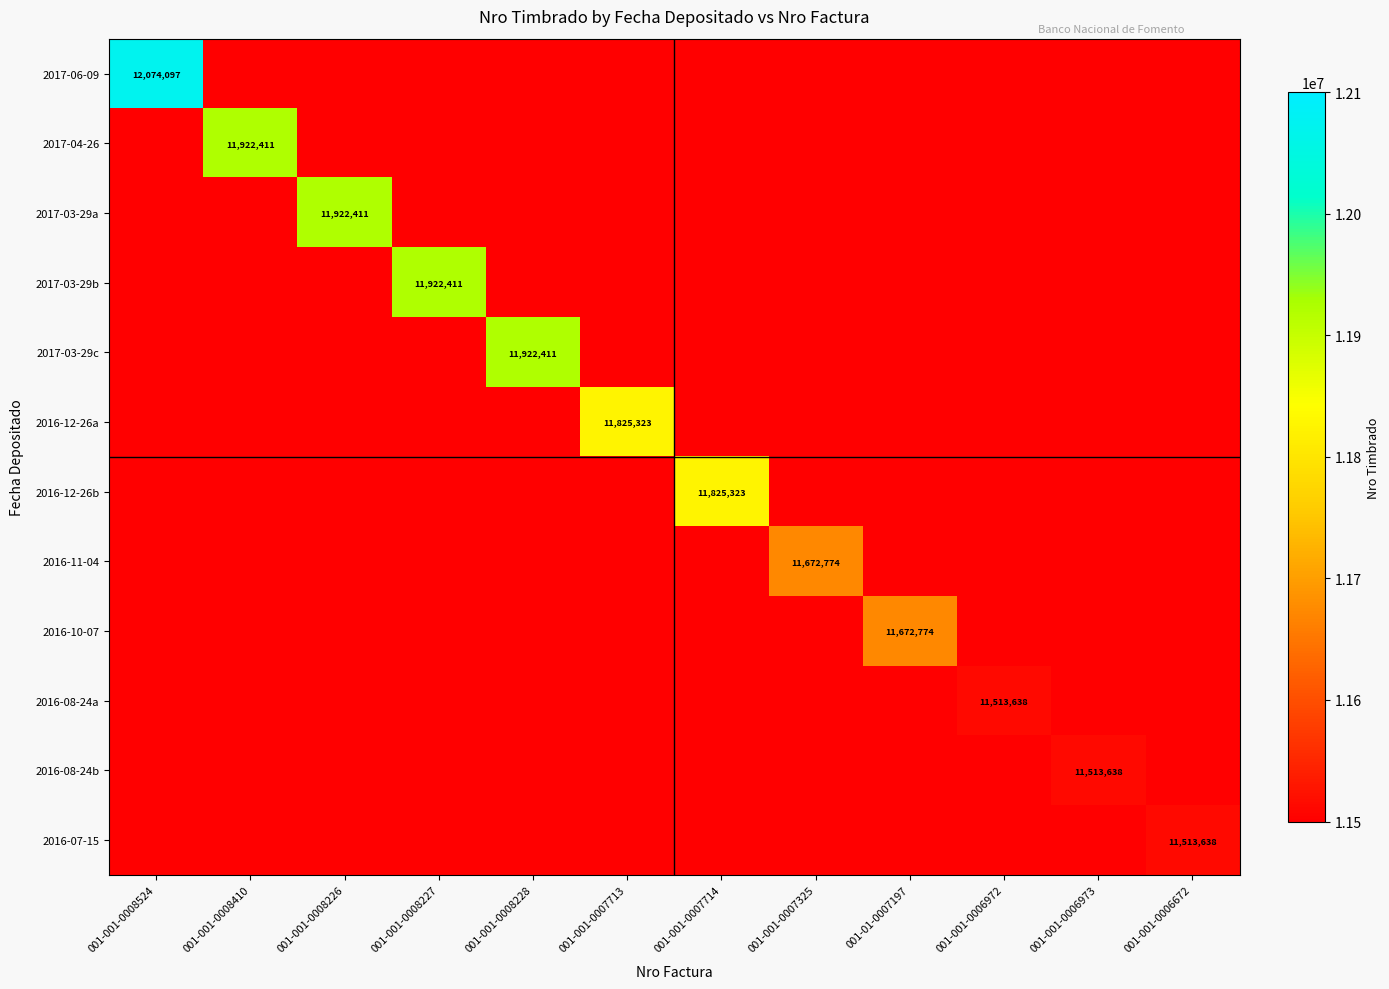

The 2016-12-26b series shows 16522958 at 001-001-0007714. True or false?

False